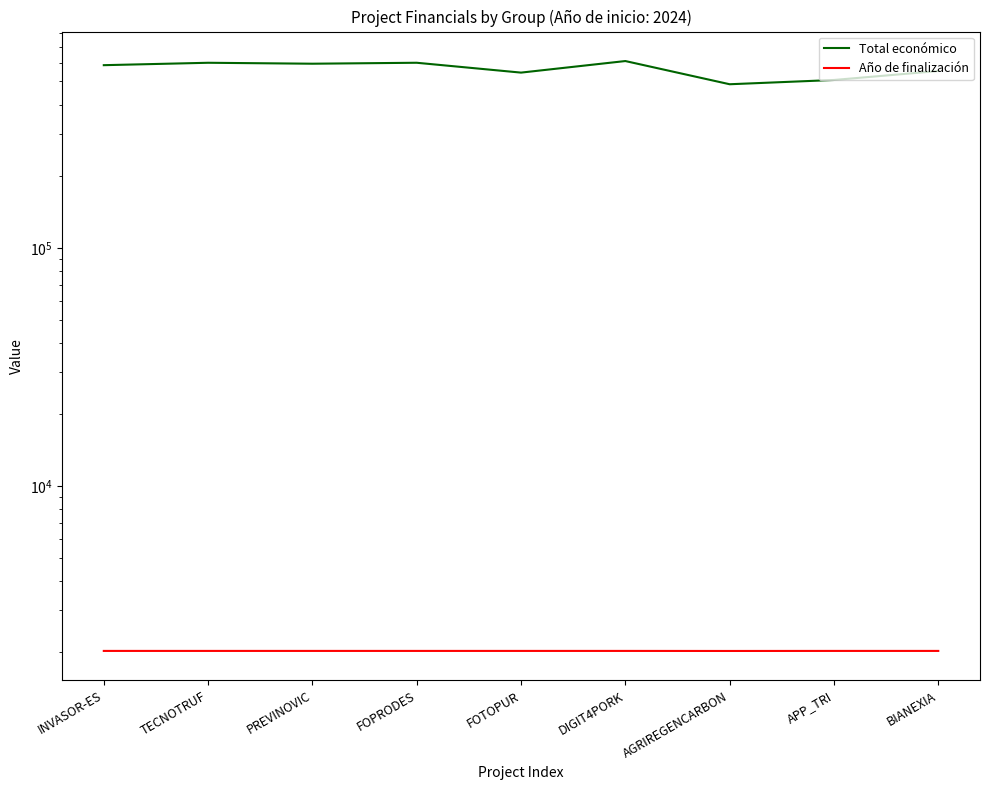

Rank the series at APP_TRI from highest to lowest value.

Total económico, Año de finalización